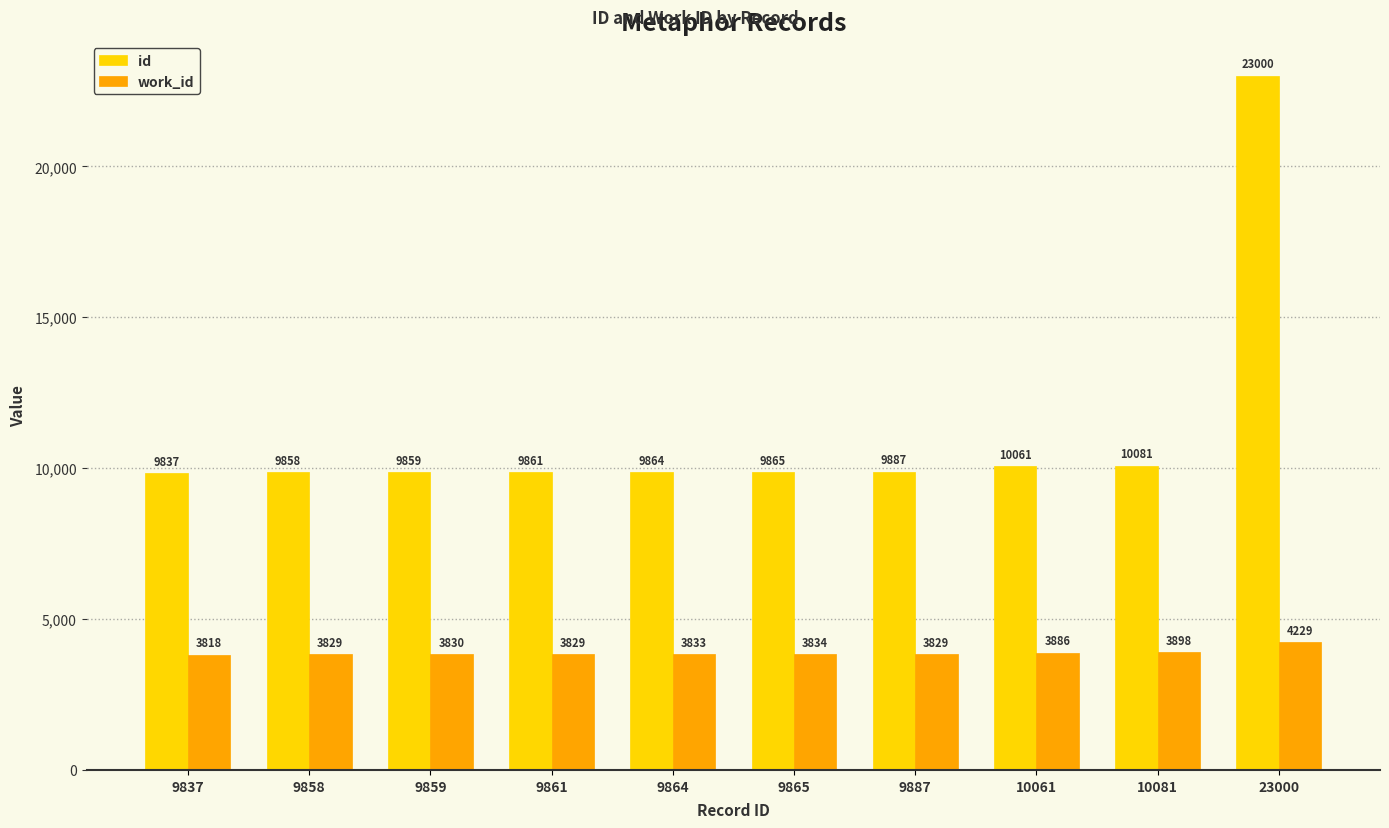

Which series has the largest total across all categories?

id